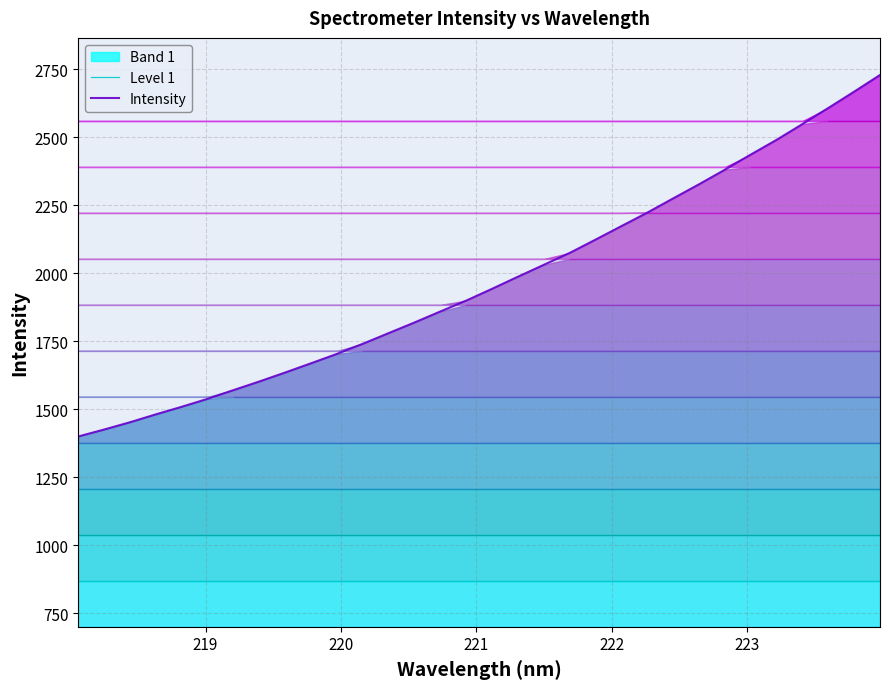

True or false: Intensity and Level 1 intersect in this chart.

False